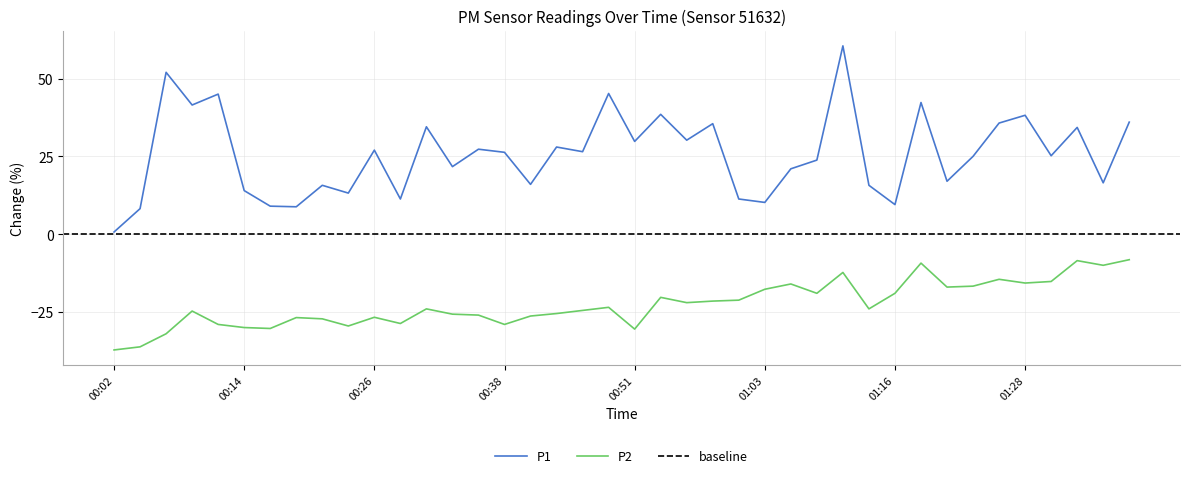

In P1, how many points are higher than both neighbors (excluding endpoints)?

14